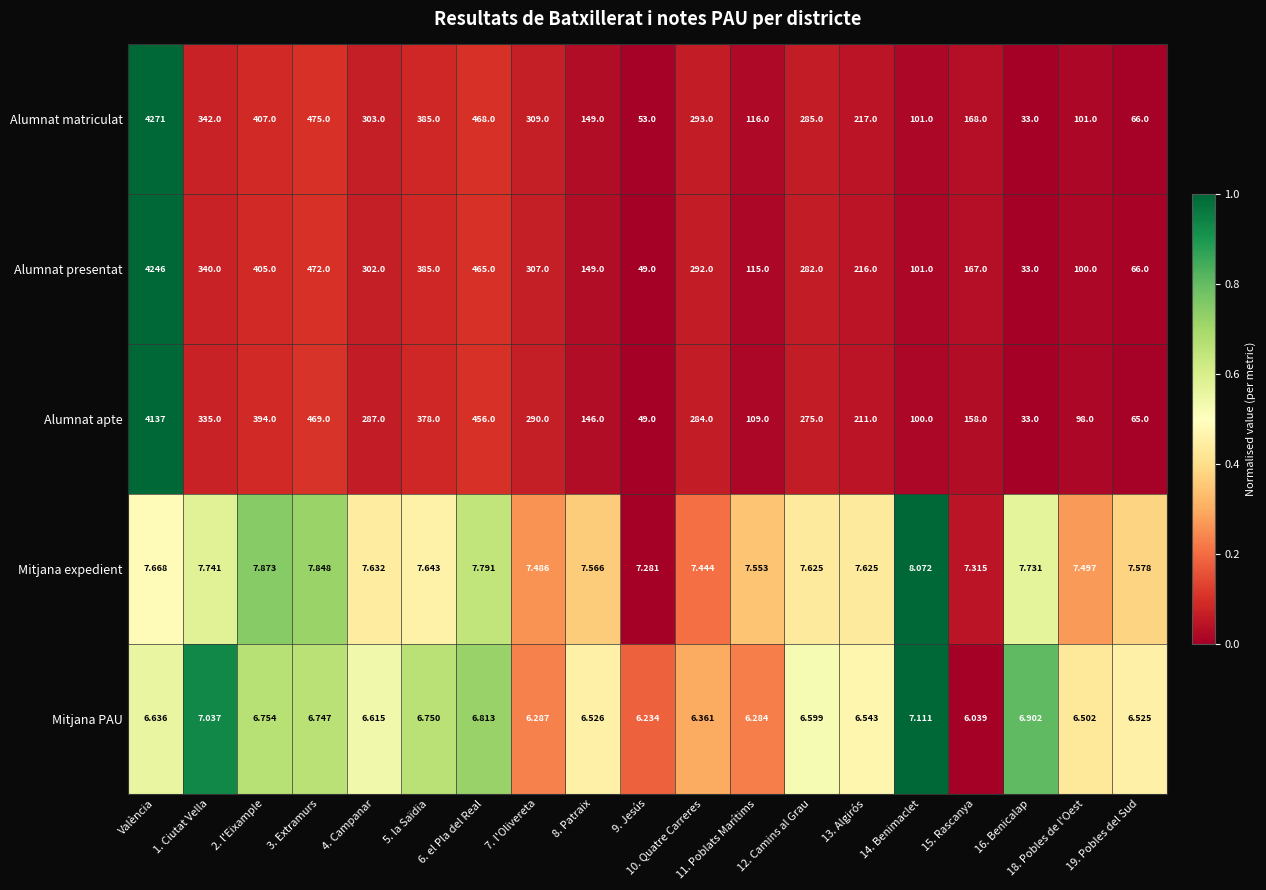

List the series in order of their peak value, highest first.

Alumnat matriculat, Alumnat presentat, Alumnat apte, Mitjana expedient, Mitjana PAU